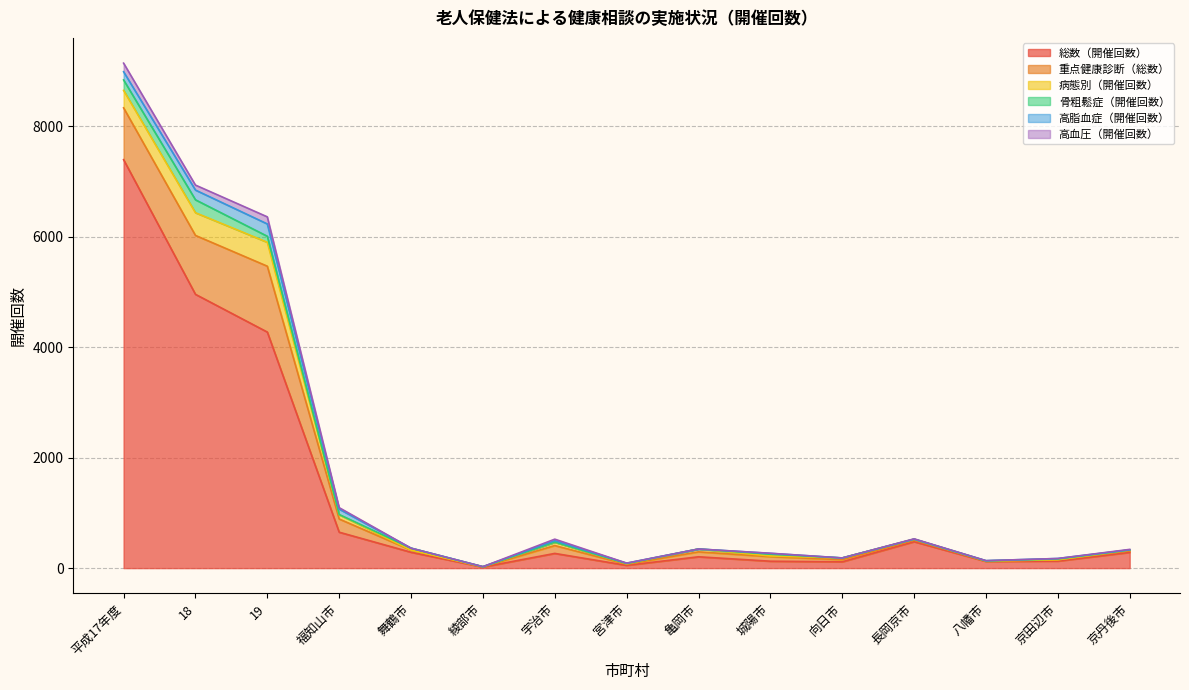

What is the difference between the maximum and second lowest values in the 病態別（開催回数） series?

433